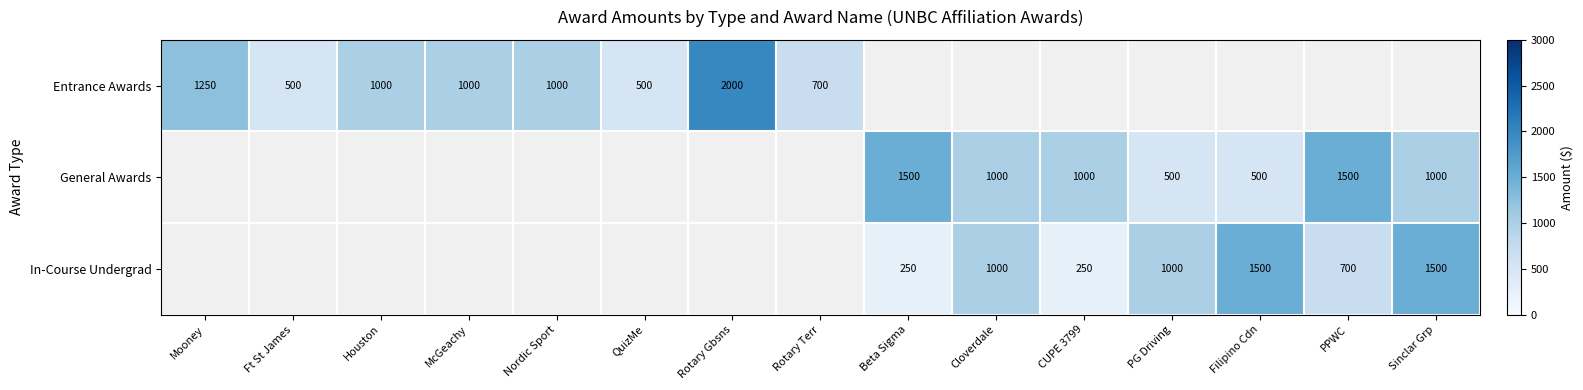

True or false: In-Course Undergrad has a value of 974 at PPWC.

False